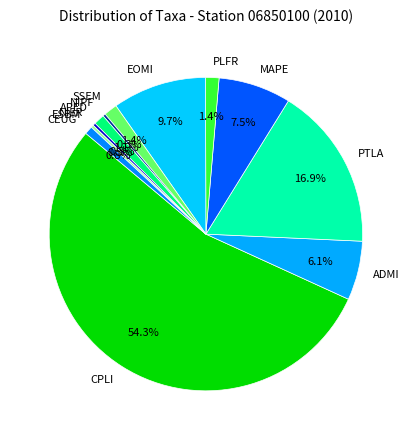

To the nearest percent, what is the average slice percentage?

8%